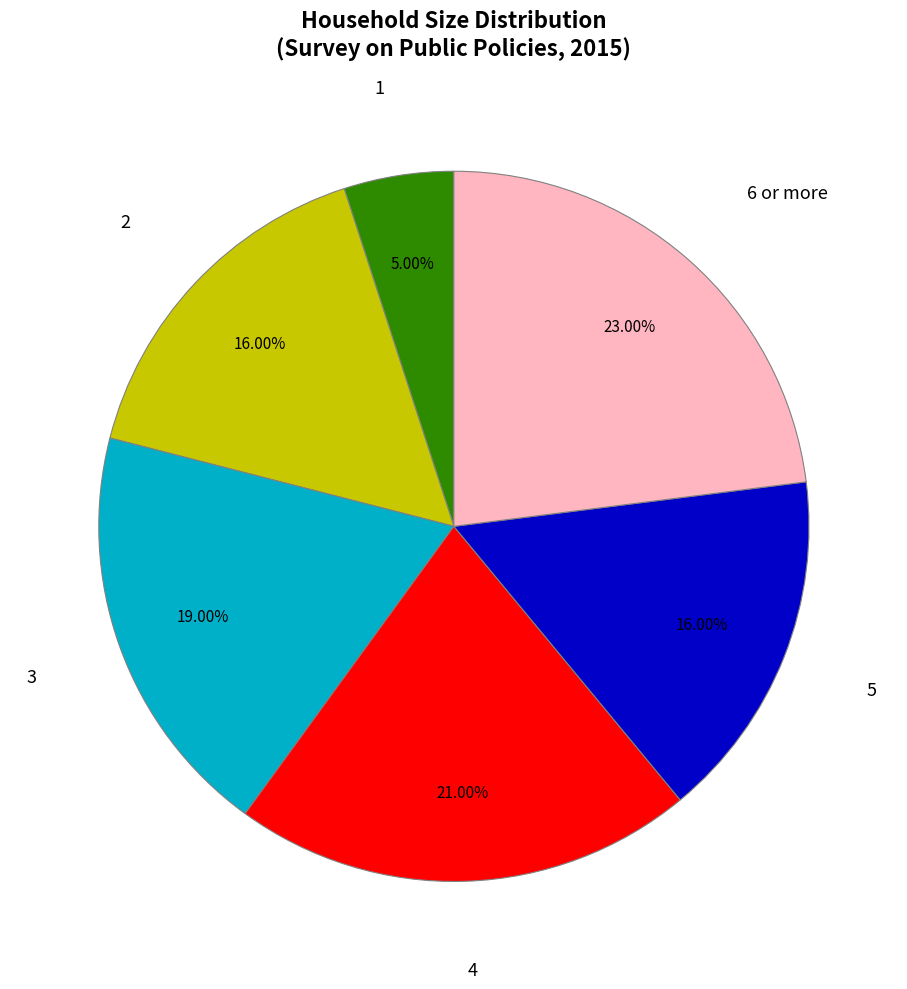

Is there a majority slice in this chart?

No